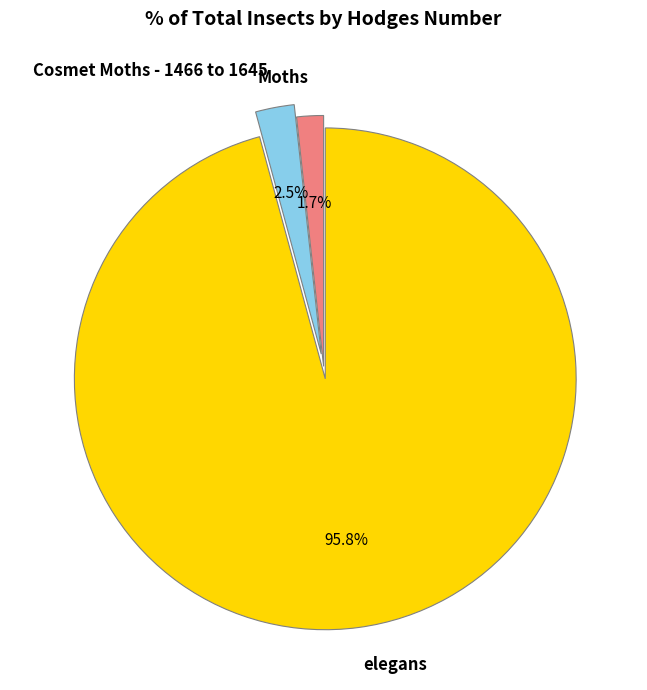

Which has a higher value, Moths or Cosmet Moths - 1466 to 1645?

Cosmet Moths - 1466 to 1645